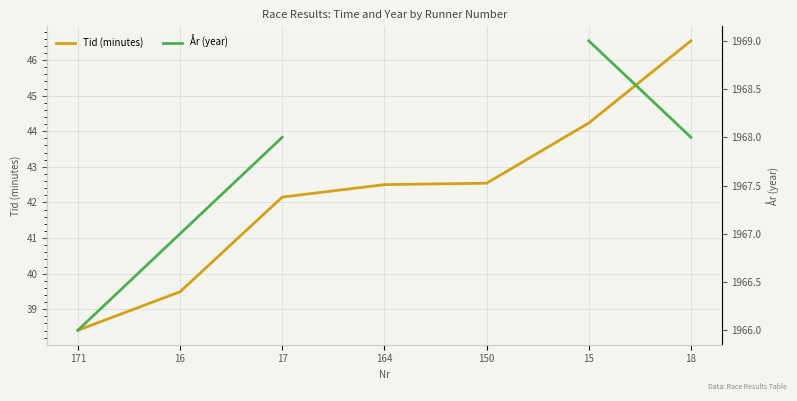

What is the difference between the highest and lowest values at 17?

1925.8